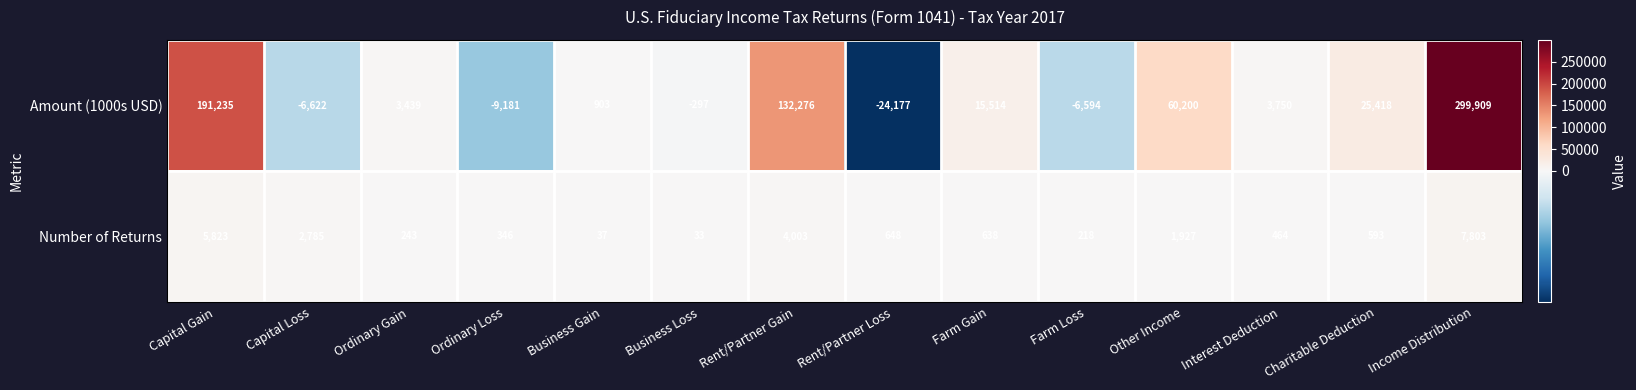

What is the difference between the highest and lowest values at Rent/Partner Gain?

128273